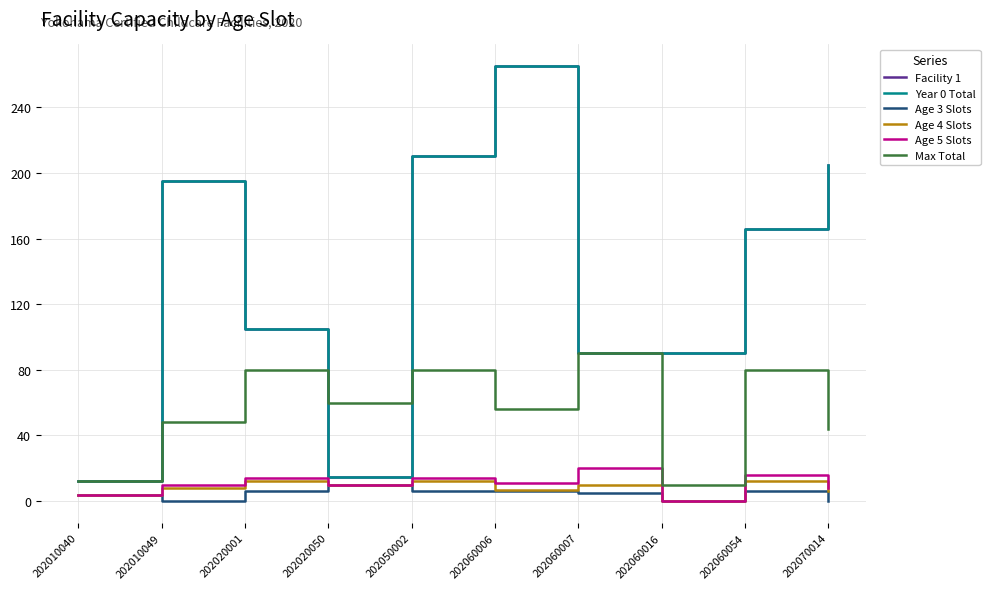

Is this an area chart (filled region under the line)?

No